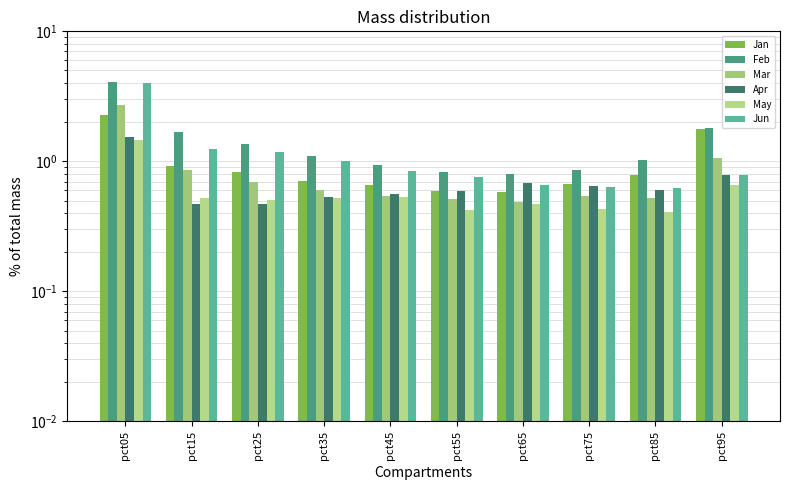

Reading left to right, extract all data points from this chart.

Jan: pct05=2.3	pct15=0.9	pct25=0.8	pct35=0.7	pct45=0.7	pct55=0.6	pct65=0.6	pct75=0.7	pct85=0.8	pct95=1.8
Feb: pct05=4.1	pct15=1.7	pct25=1.4	pct35=1.1	pct45=0.9	pct55=0.8	pct65=0.8	pct75=0.9	pct85=1.0	pct95=1.8
Mar: pct05=2.7	pct15=0.9	pct25=0.7	pct35=0.6	pct45=0.5	pct55=0.5	pct65=0.5	pct75=0.5	pct85=0.5	pct95=1.1
Apr: pct05=1.5	pct15=0.5	pct25=0.5	pct35=0.5	pct45=0.6	pct55=0.6	pct65=0.7	pct75=0.7	pct85=0.6	pct95=0.8
May: pct05=1.5	pct15=0.5	pct25=0.5	pct35=0.5	pct45=0.5	pct55=0.4	pct65=0.5	pct75=0.4	pct85=0.4	pct95=0.7
Jun: pct05=4.0	pct15=1.3	pct25=1.2	pct35=1.0	pct45=0.8	pct55=0.8	pct65=0.7	pct75=0.6	pct85=0.6	pct95=0.8